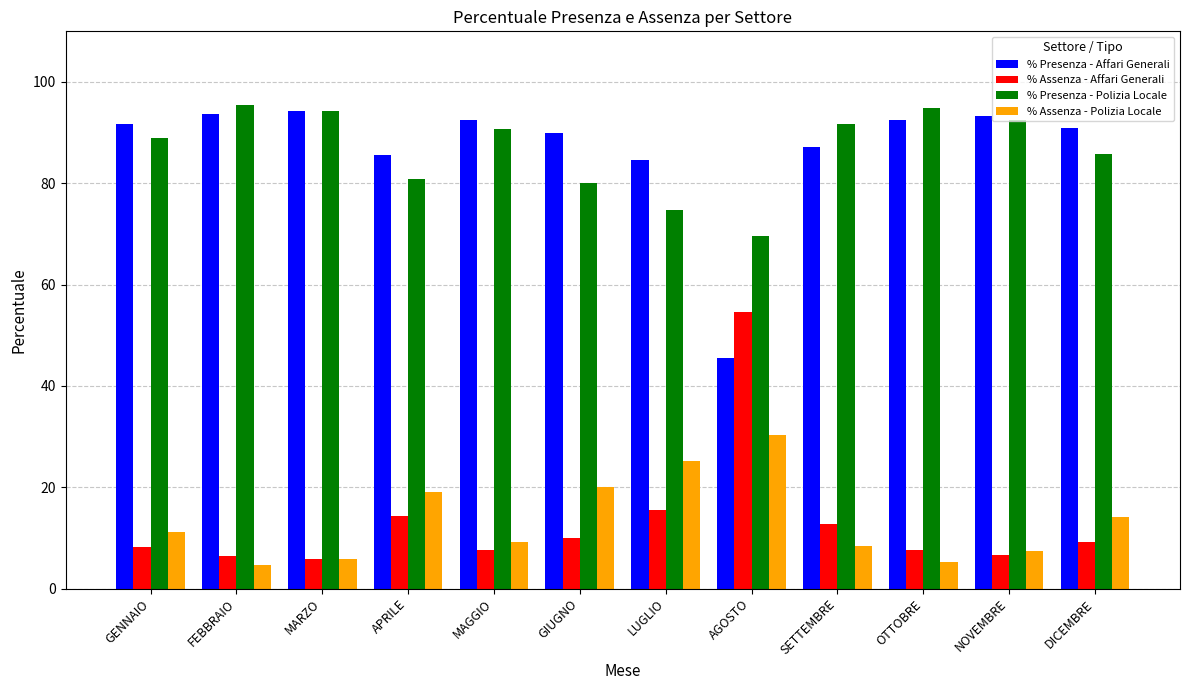

What is the spread (max minus min) of values at GIUGNO?

80.0